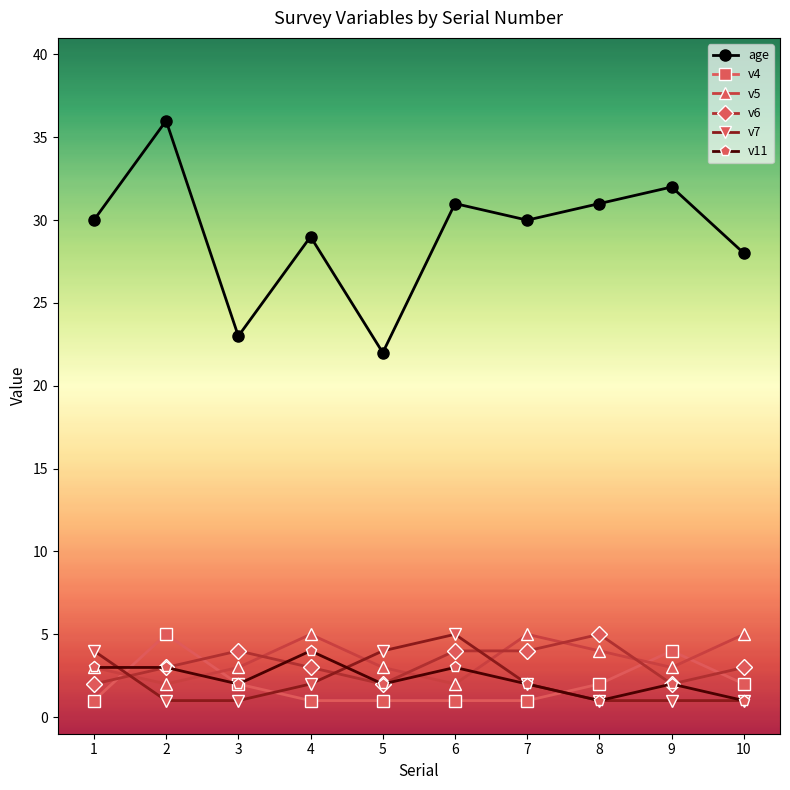

Which series has the widest spread of values?

age